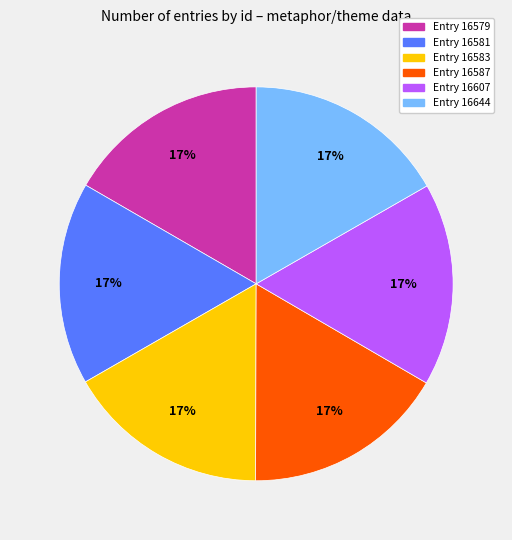

To the nearest percent, what is the average slice percentage?

17%